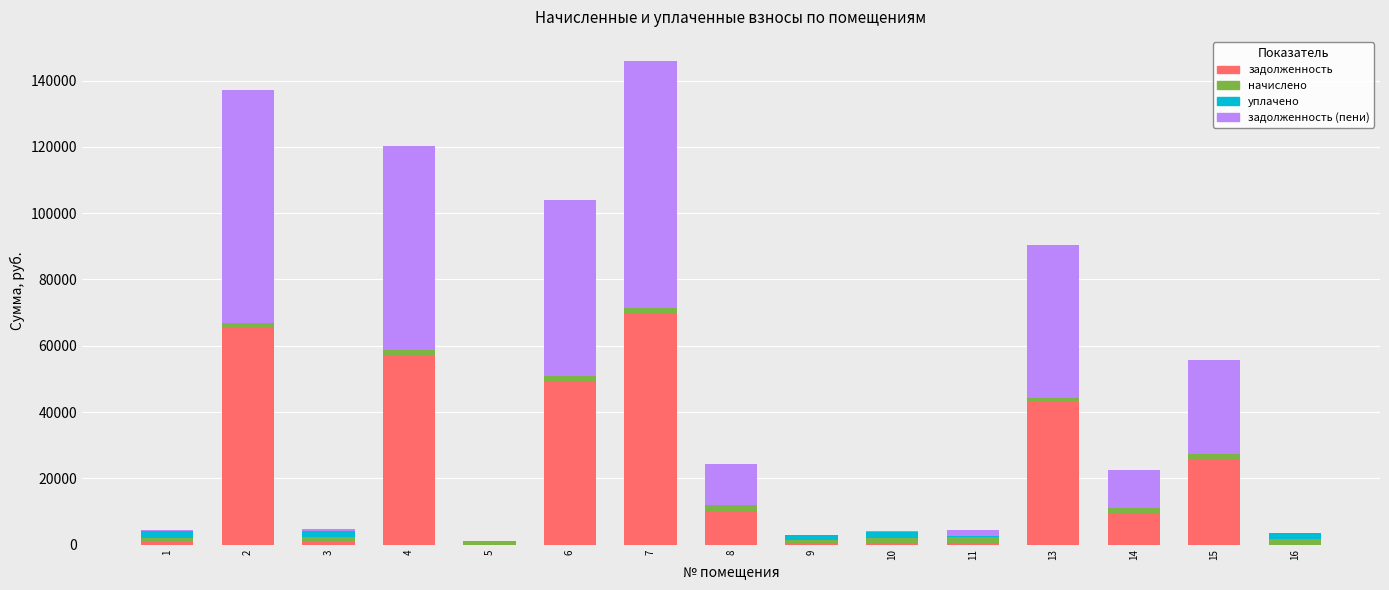

What is the highest value of the задолженность series?

69620.4